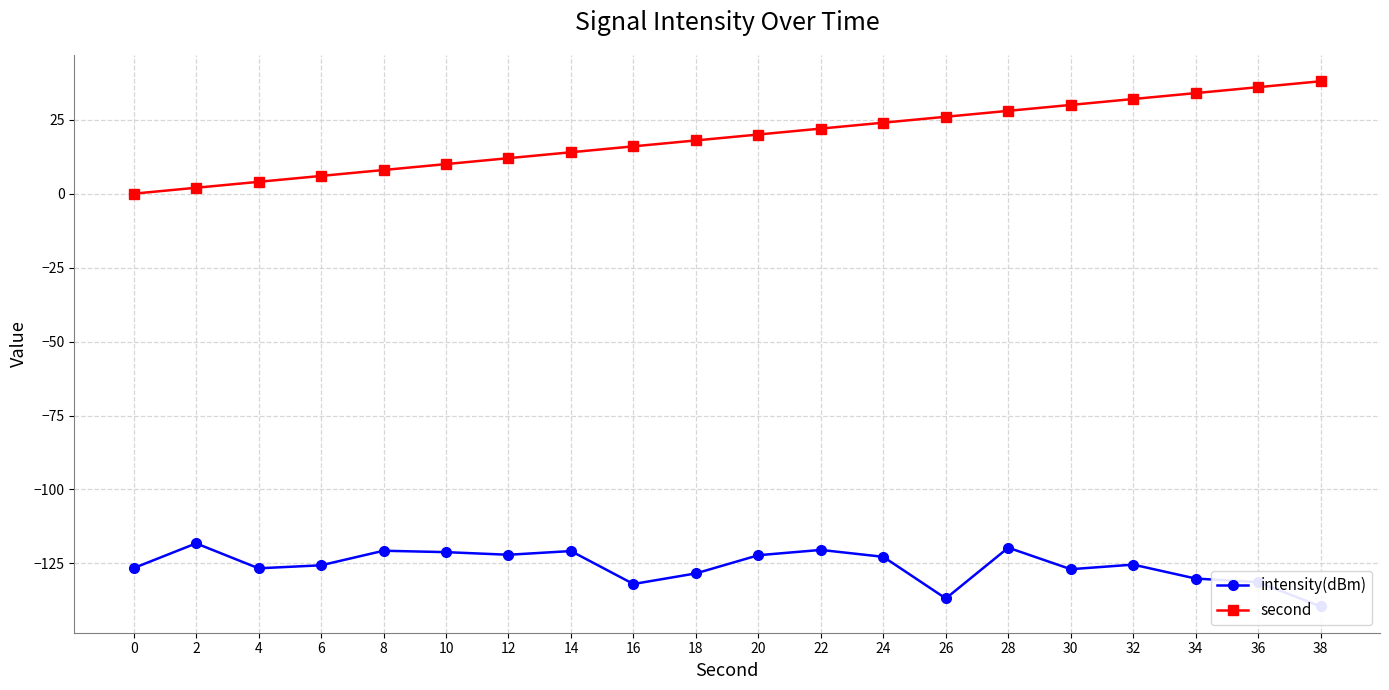

What are all the series names shown in the legend?

intensity(dBm), second